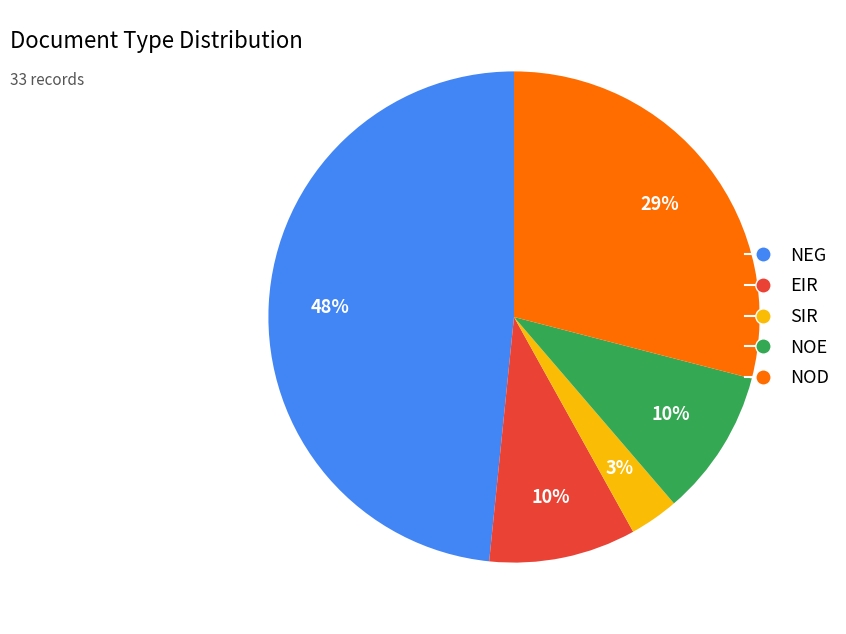

Which category has the smallest portion of the pie?

SIR